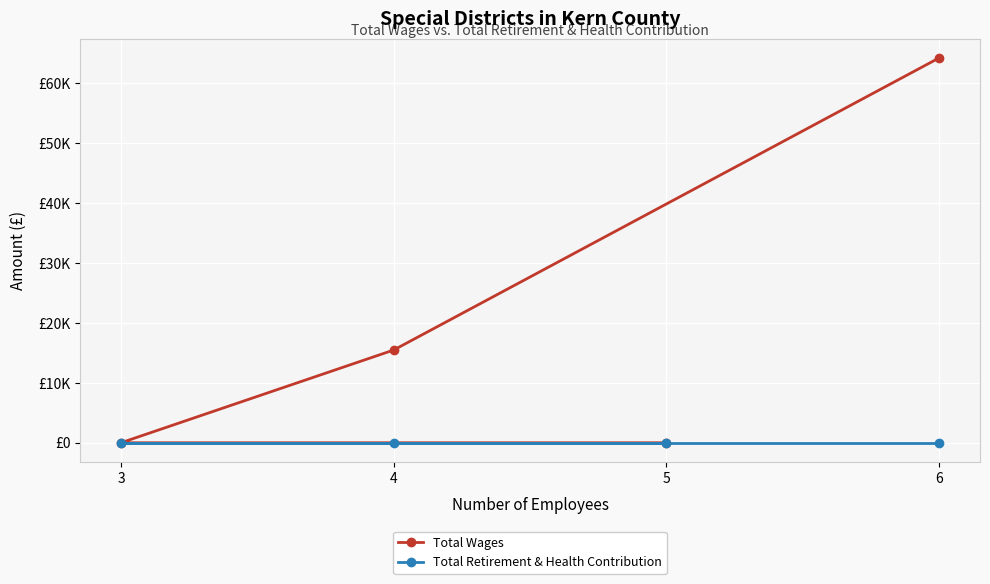

How many data points does each series have?

4